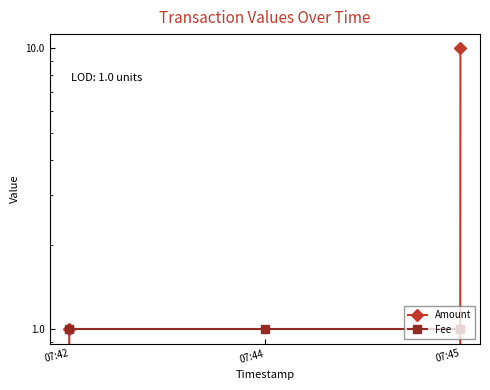

Rank the series by their maximum value, from lowest to highest.

Fee, Amount